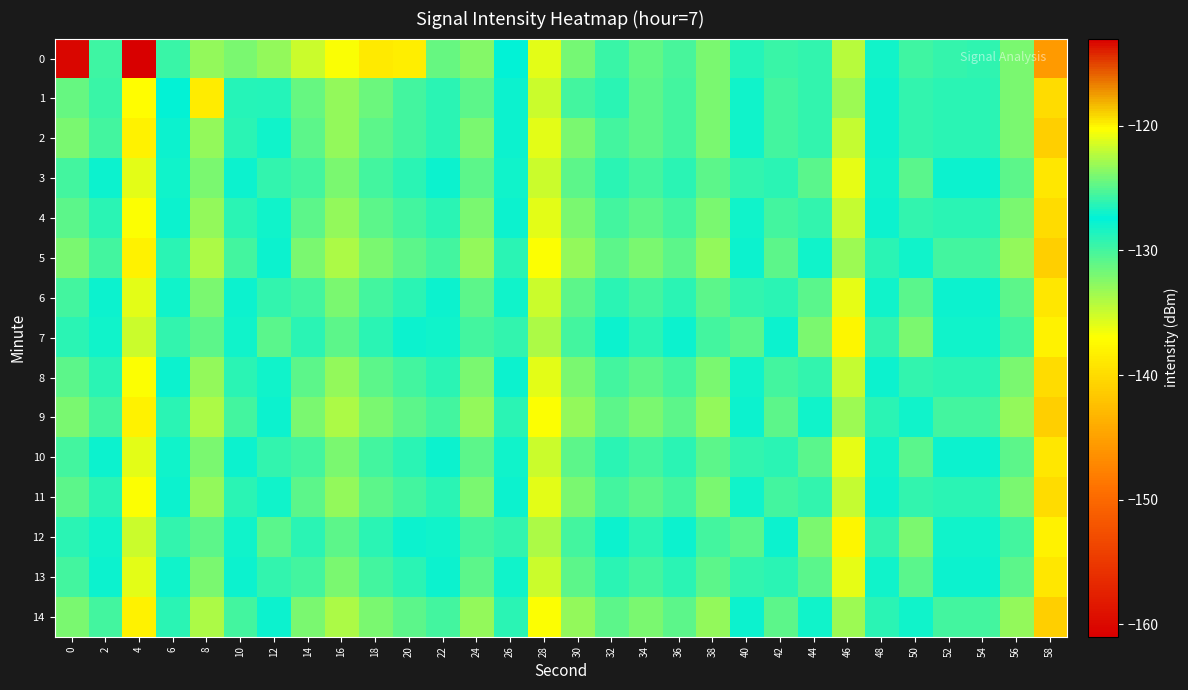

Rank the series at 10 from lowest to highest value.

0, 5, 9, 14, 2, 4, 8, 11, 1, 3, 6, 10, 13, 7, 12